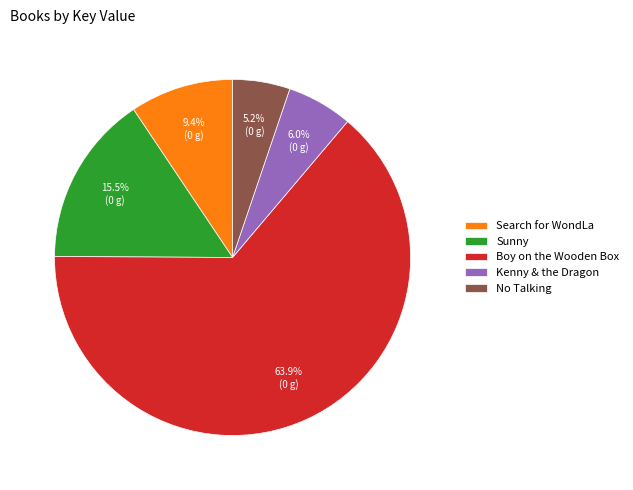

To the nearest percent, what is the difference between the largest and smallest slice percentages?

59%